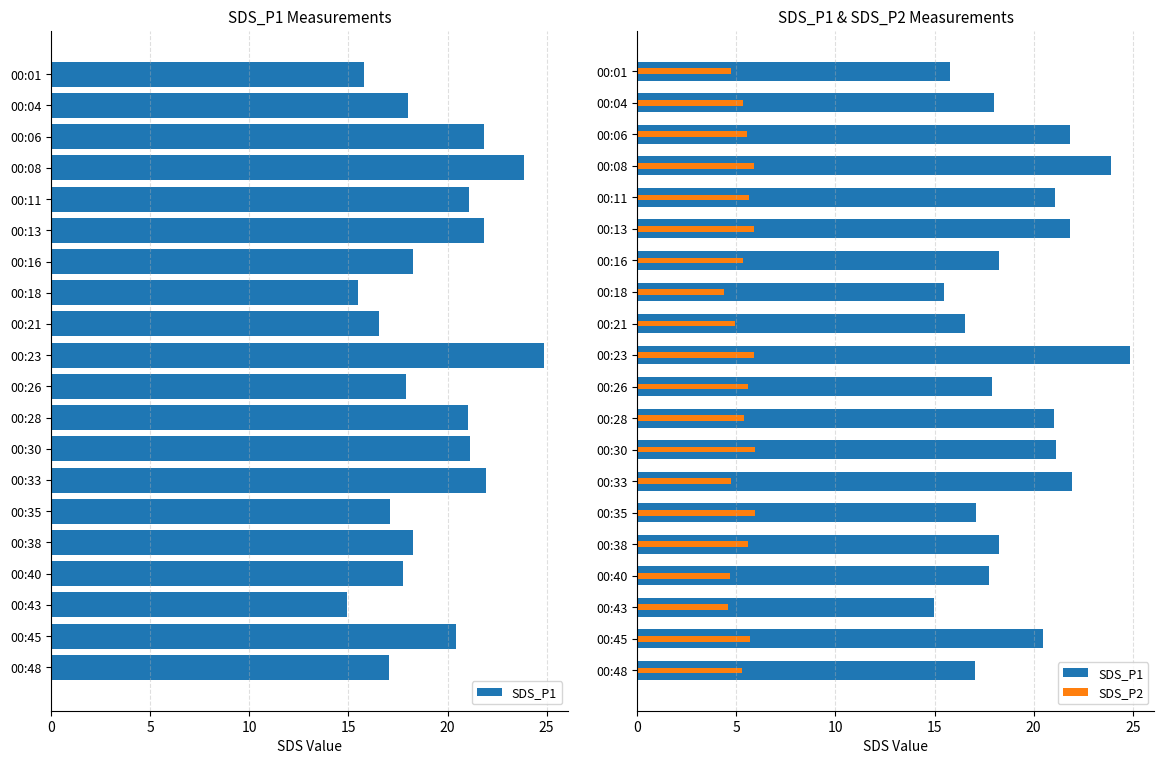

List the series in order of their overall mean, highest first.

SDS_P1, SDS_P2